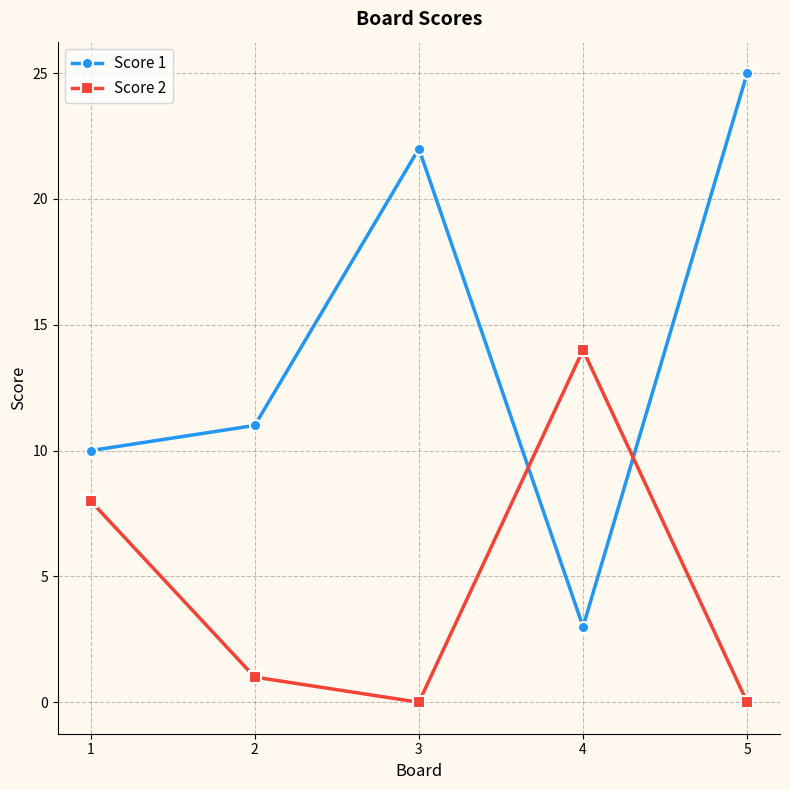

Which series has the widest spread of values?

Score 1